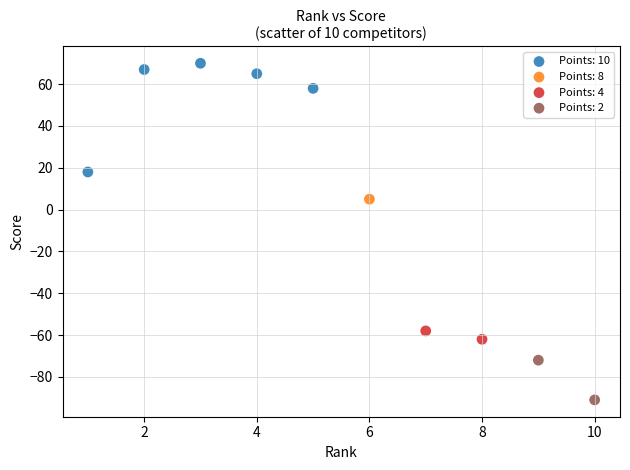

Which series reaches the minimum Y coordinate?

Points: 2